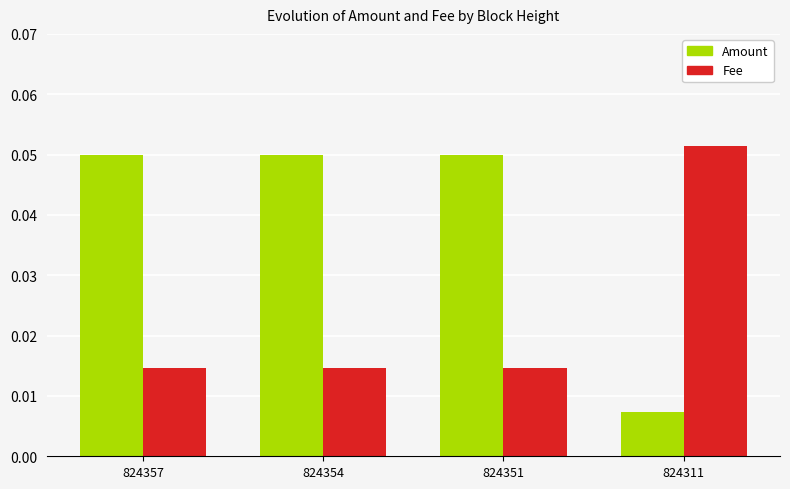

Which category has the lowest value in the Amount series?

824311